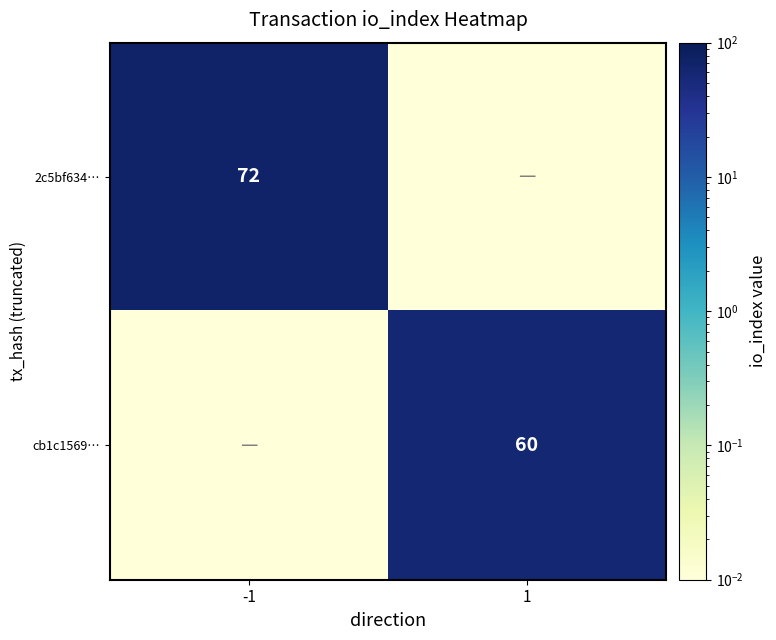

Is the value of cb1c1569… at 1 greater than the value of 2c5bf634… at -1?

No